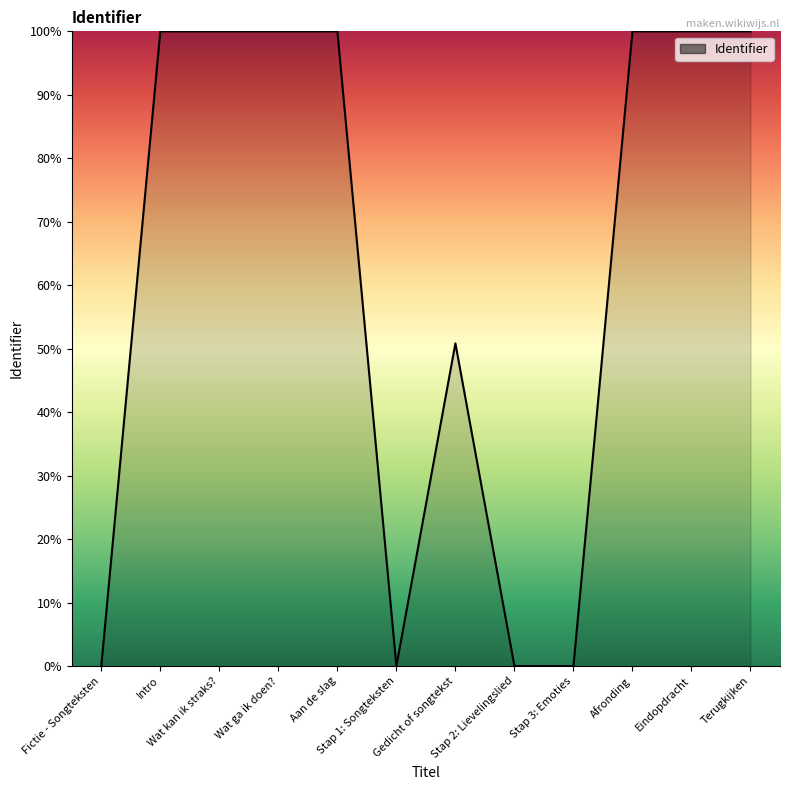

What is the greatest value displayed?

100.0